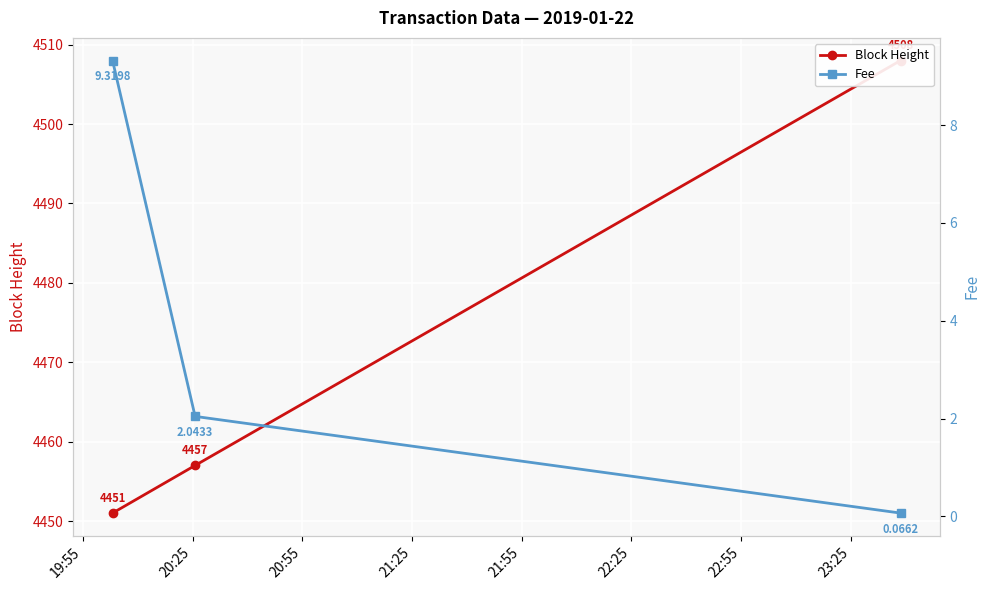

How many lines are shown in the chart?

2